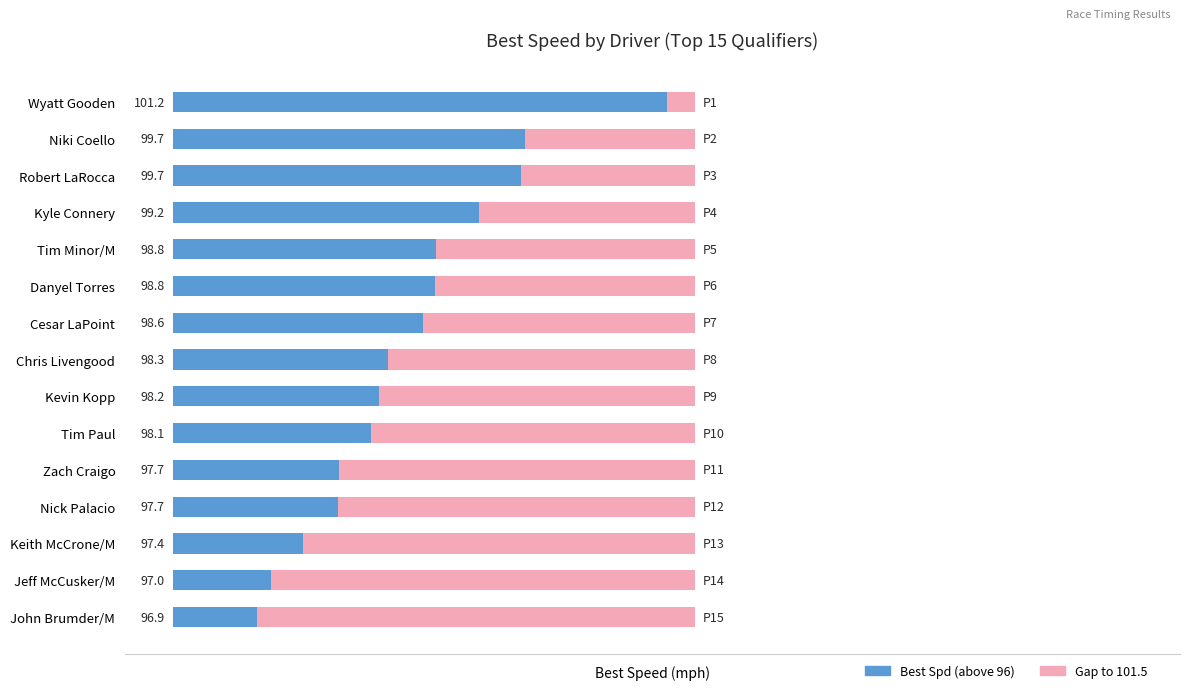

What are all the series names shown in the legend?

Best Spd (above 96), Gap to 101.5